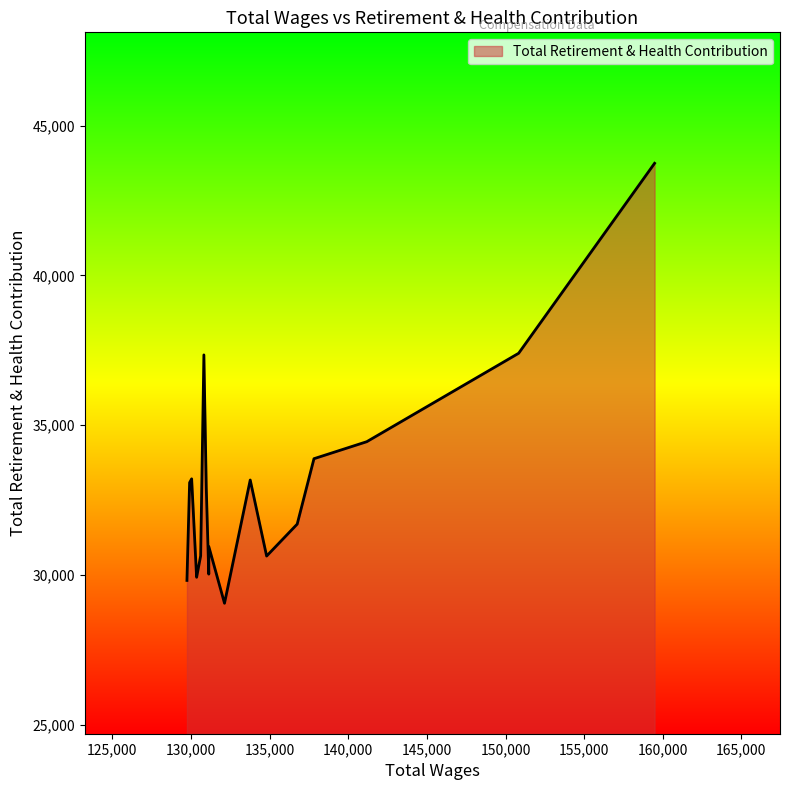

What is the change in value from 133770 to 130824?

+4179